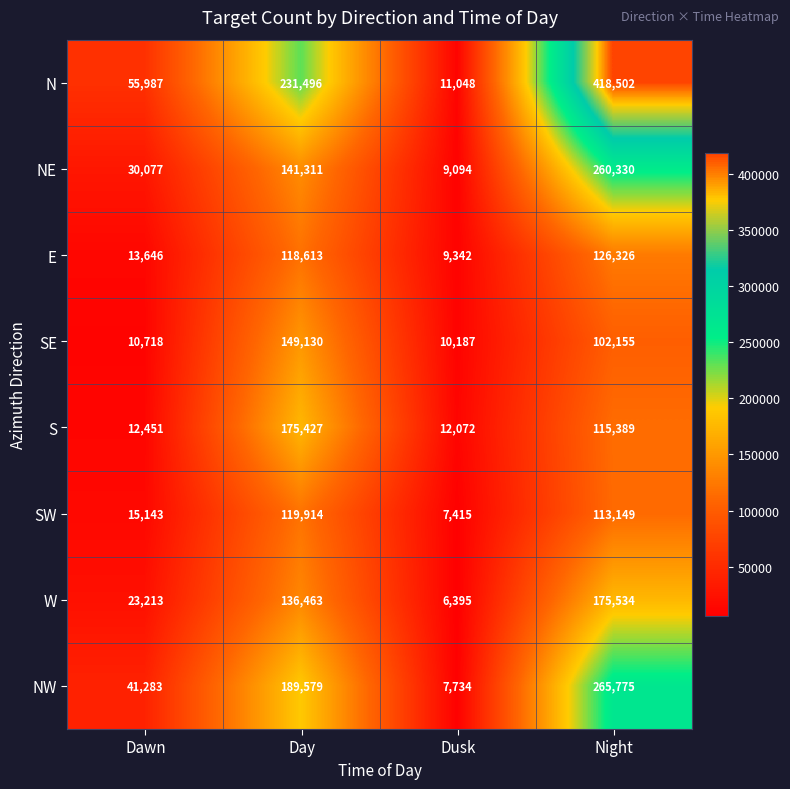

What is the difference between the highest and lowest values at Dusk?

5677